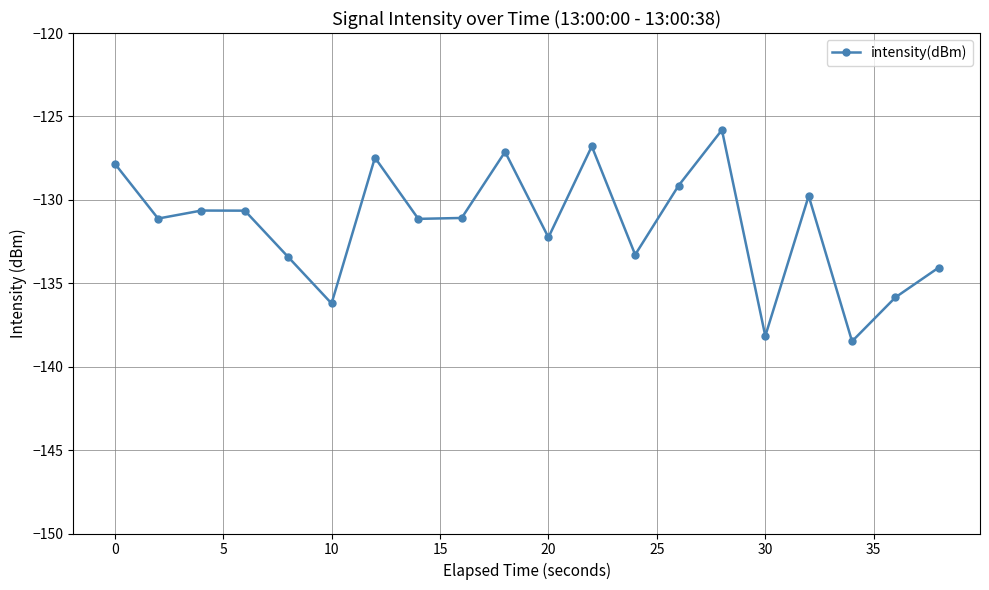

How many interior local peaks (higher than both neighbors) does the data have?

6